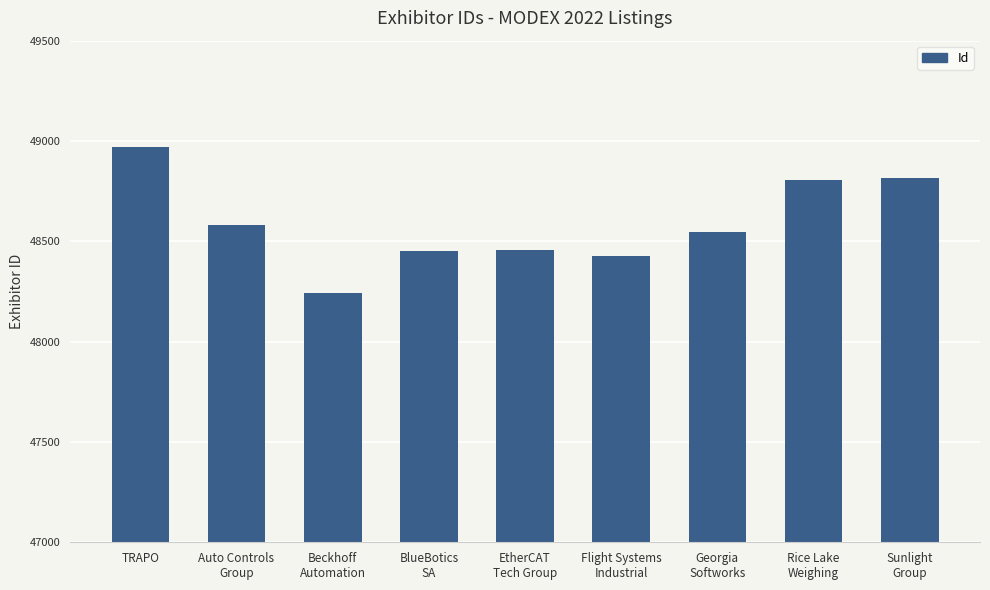

What is the maximum value shown in the chart?

48969